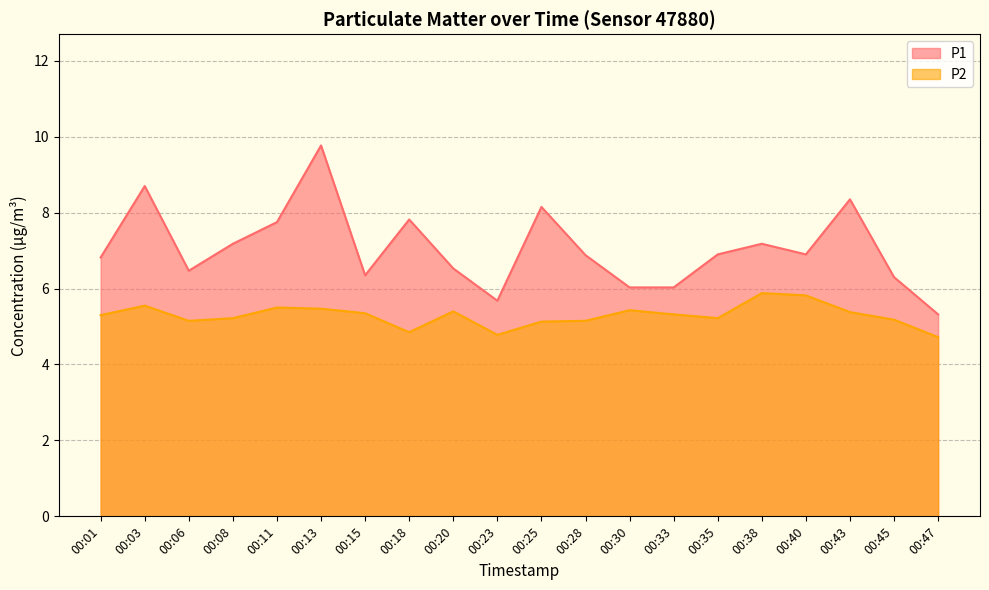

Which has a higher value, 00:11 or 00:08?

00:11